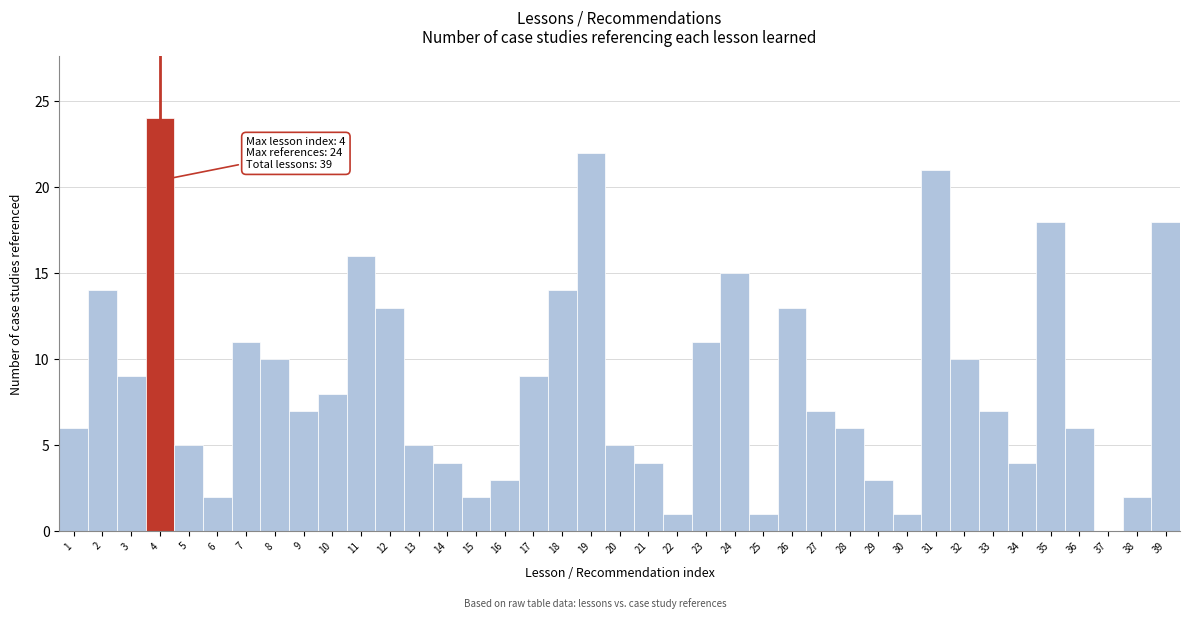

Over which range of the x-axis is the bar tallest?

3.5 to 4.5